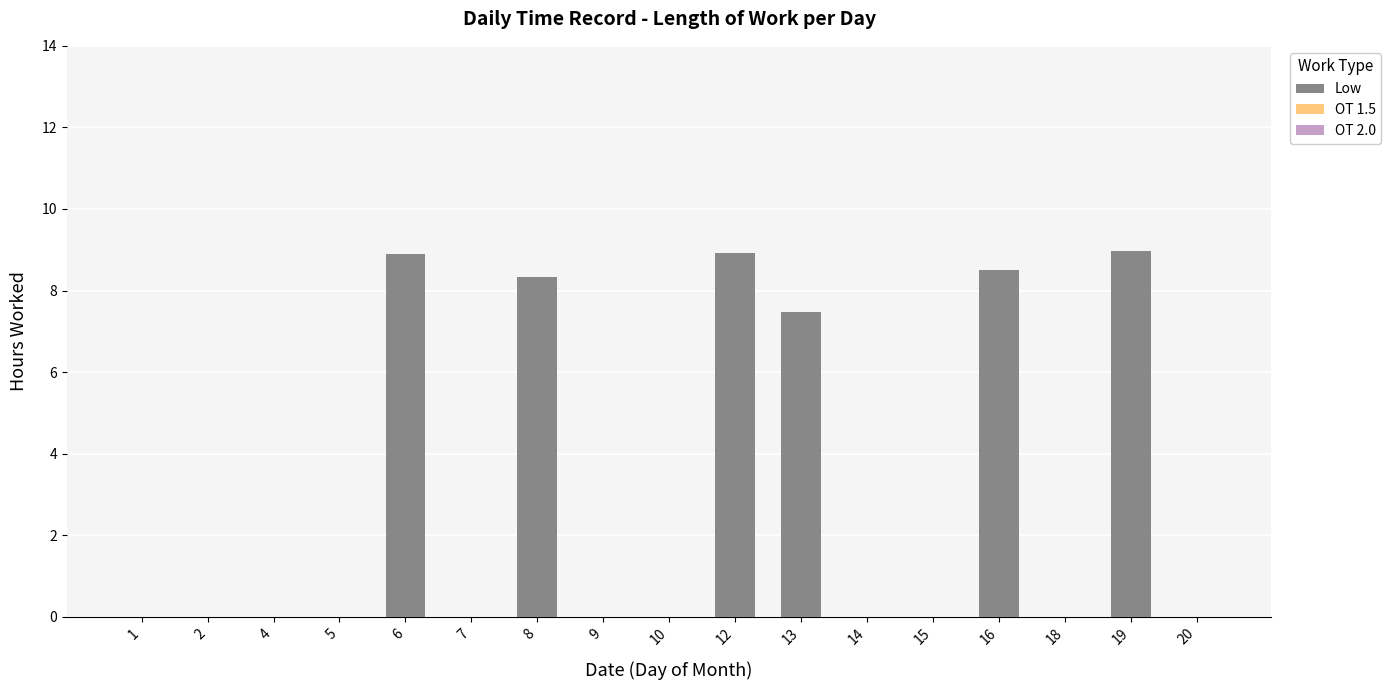

What is the maximum value shown in the chart?

9.0